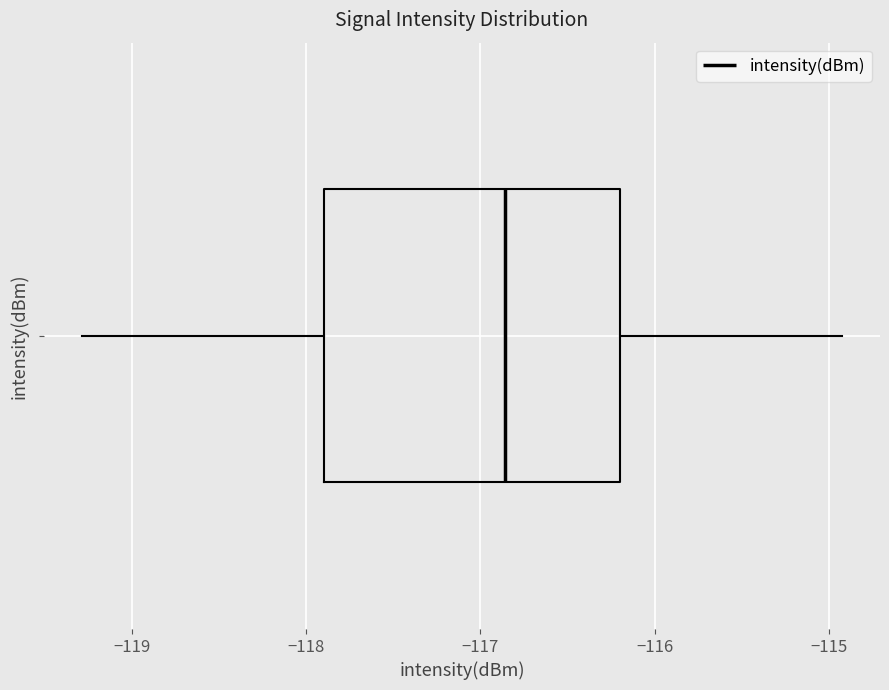

Where does the median line of the box sit on the x-axis? The values are not printed on the chart, so give them approximately, as read against the axis.

-116.9